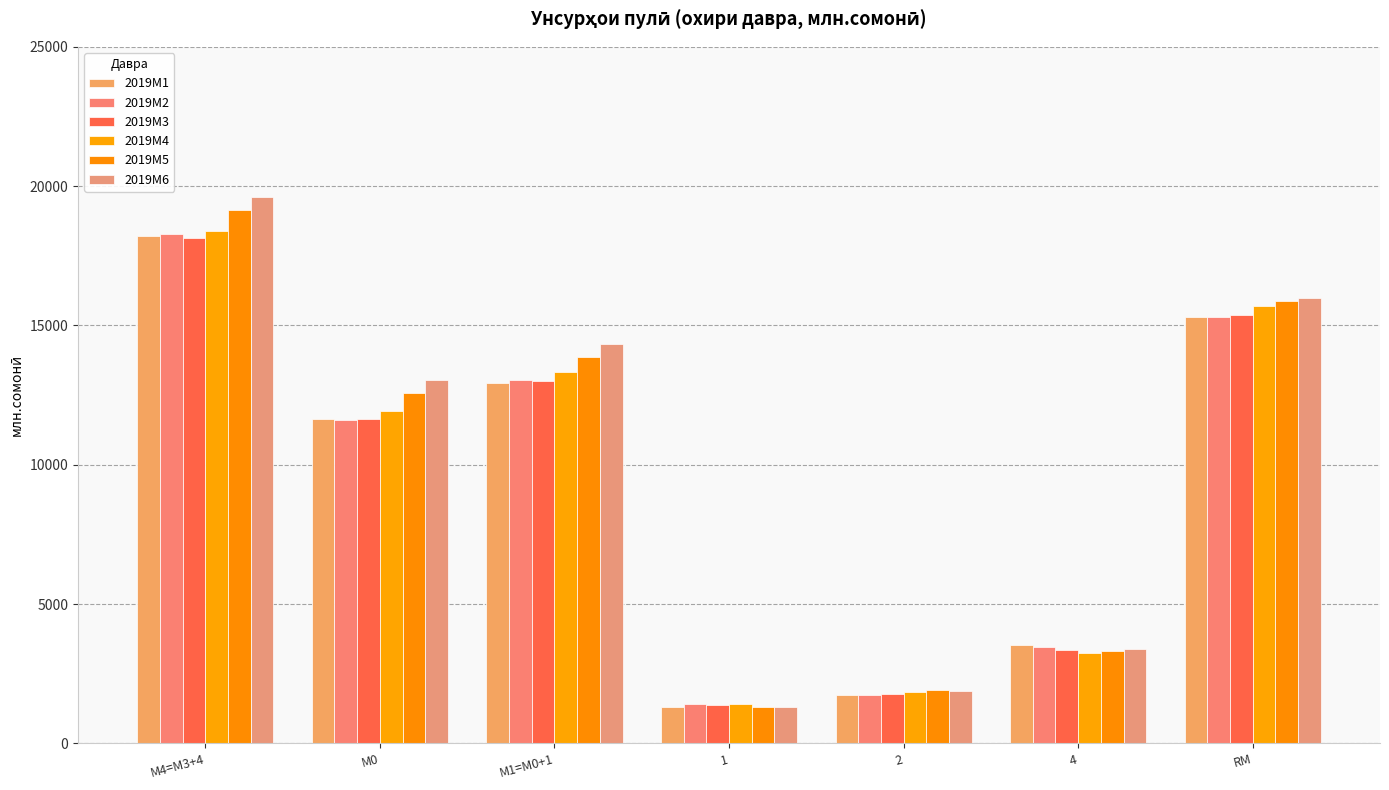

Read the 2019M6 value at 1.

1320.6